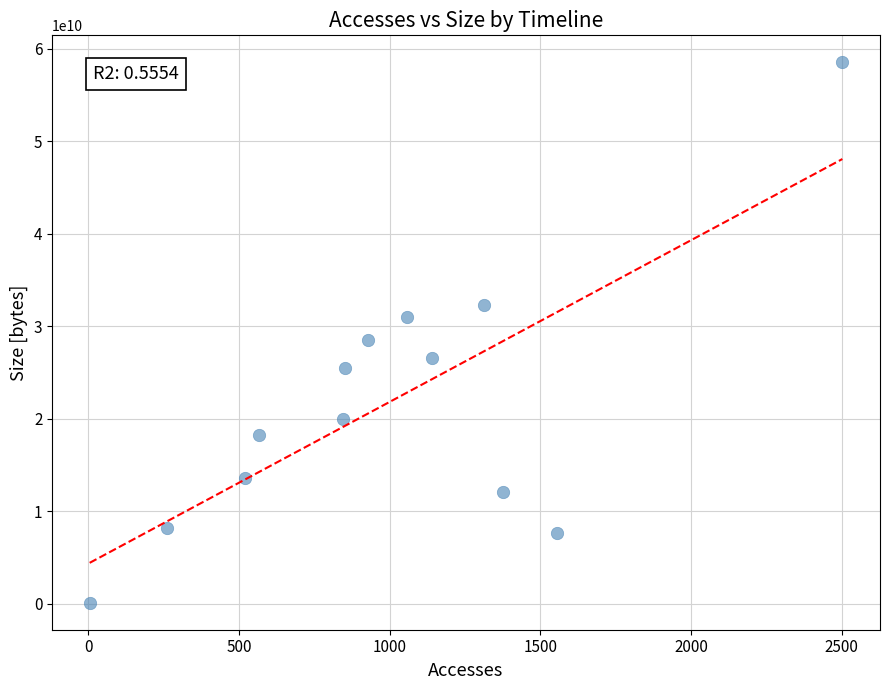

What is the range of Y values (max minus min)?

58448152101